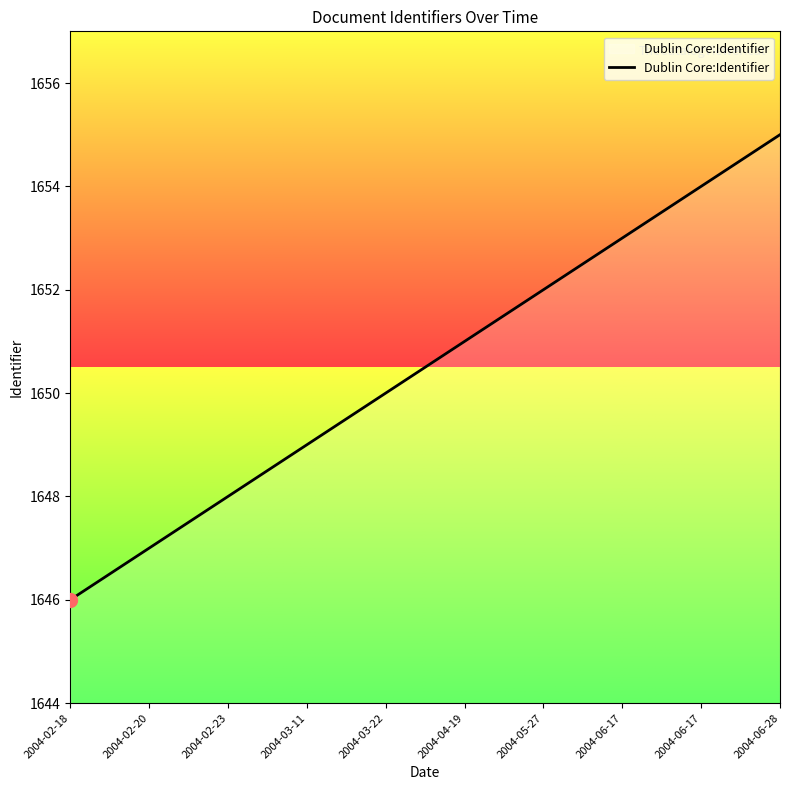

Is it true that the value at 2004-06-17 is 2417?

False